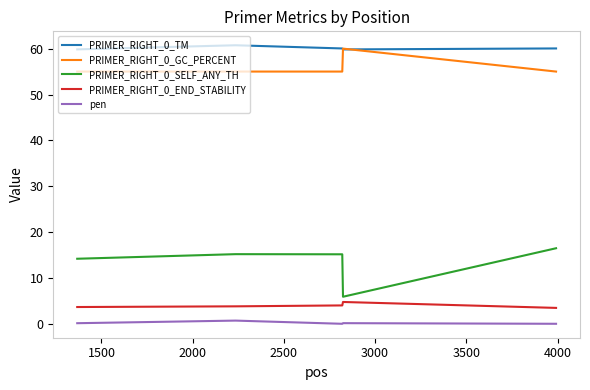

True or false: PRIMER_RIGHT_0_END_STABILITY and PRIMER_RIGHT_0_TM cross at least once.

False